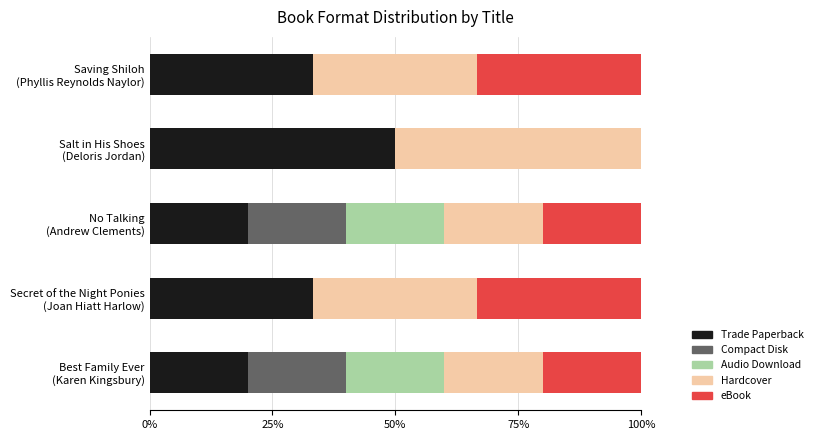

What is the maximum value for Trade Paperback?

50.0